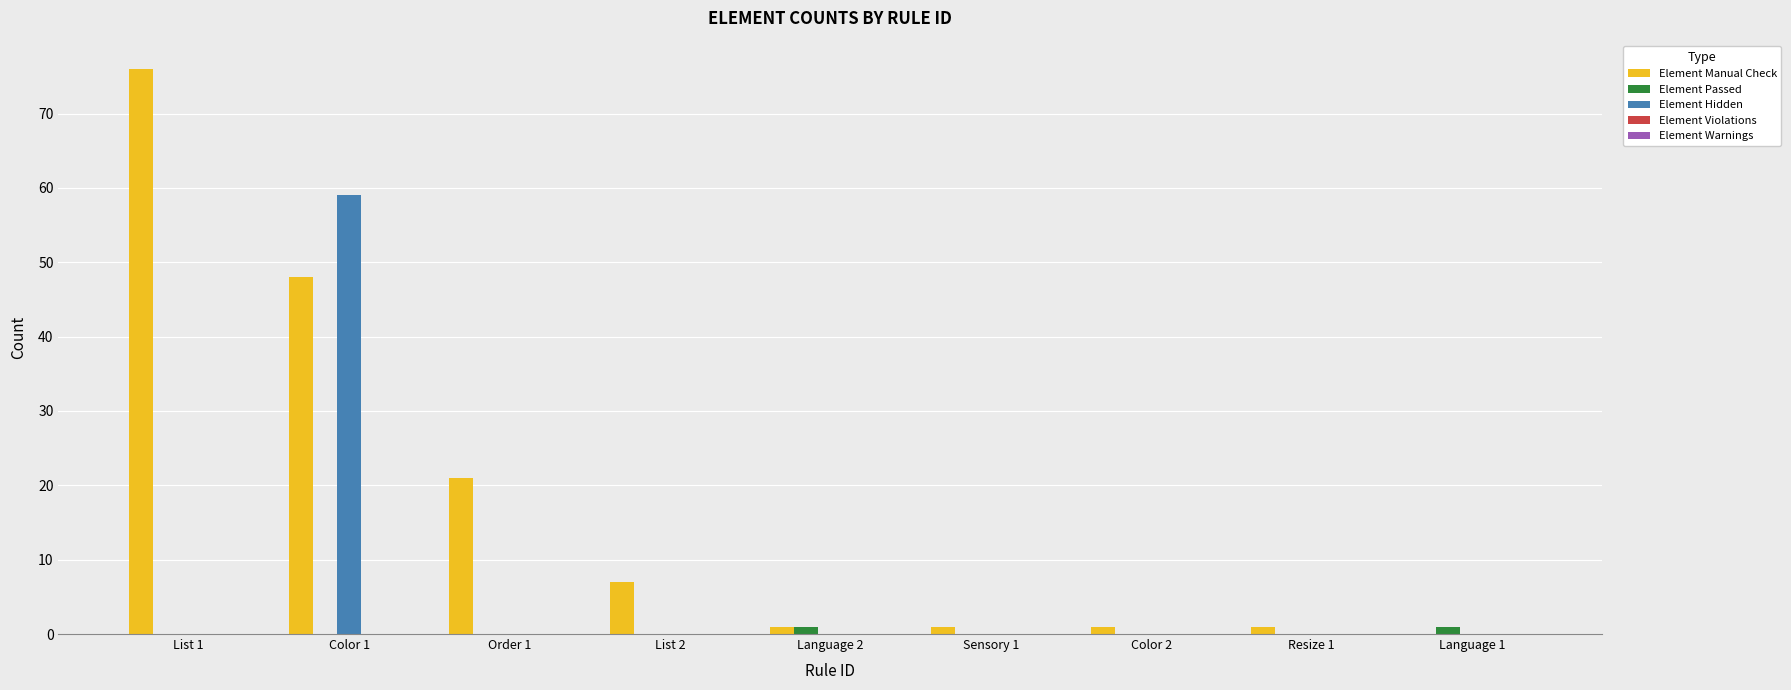

What is the sum of all Element Hidden values?

59